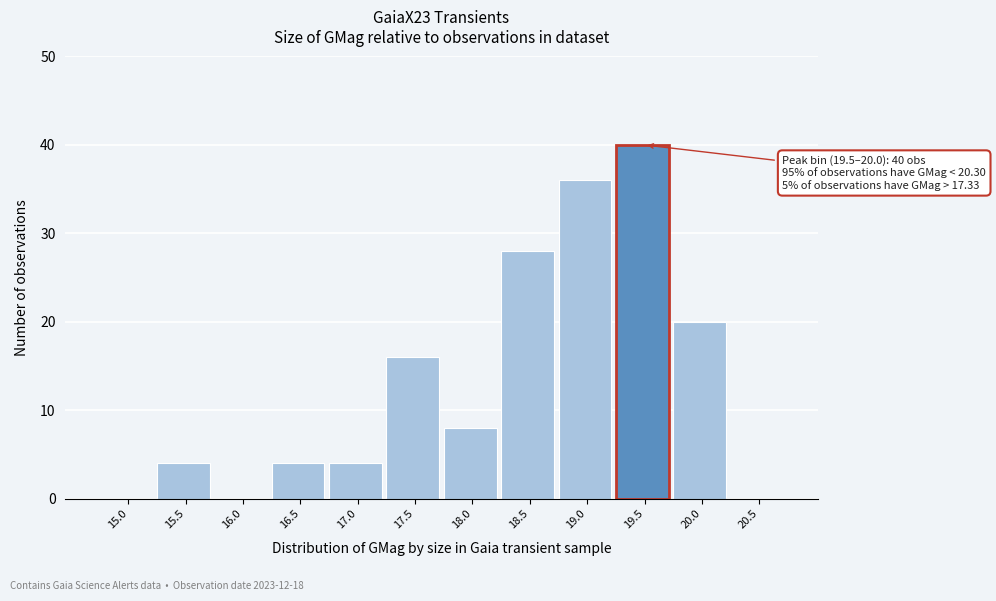

Reading left to right, what are all the values shown in this chart?

15.0=0	15.5=4	16.0=0	16.5=4	17.0=4	17.5=16	18.0=8	18.5=28	19.0=36	19.5=40	20.0=20	20.5=0